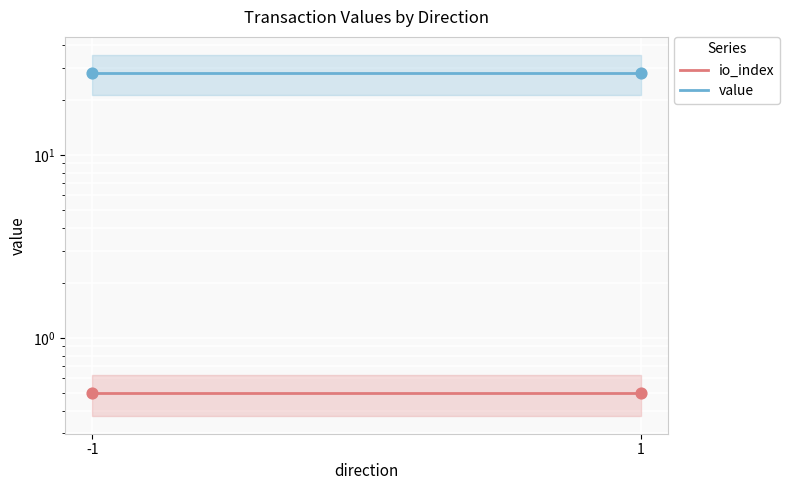

Is the value of io_index at 1 greater than the value of value at -1?

No